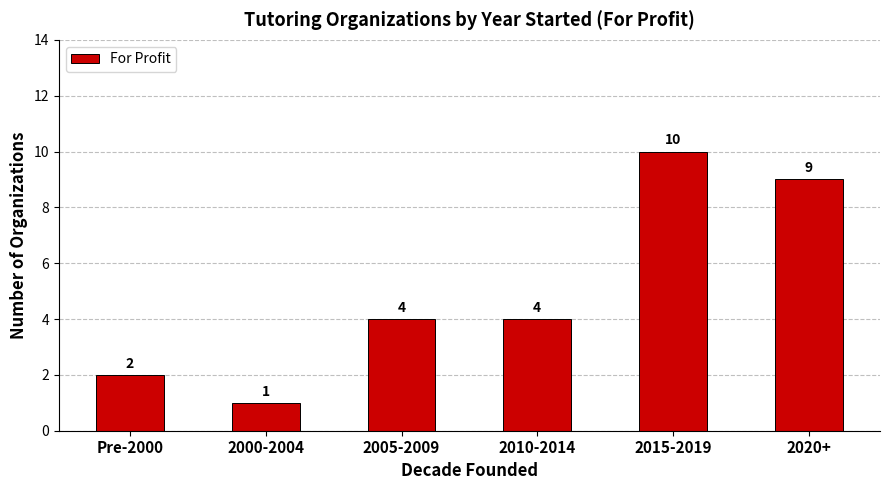

What is the smallest value displayed?

1